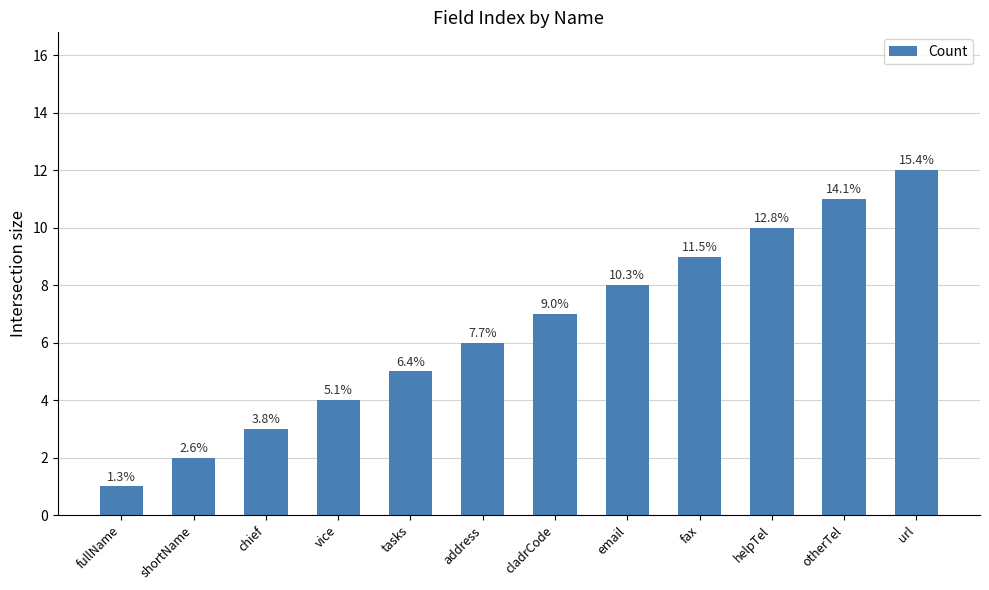

Reading left to right, transcribe all the data shown in this chart.

1	2	3	4	5	6	7	8	9	10	11	12